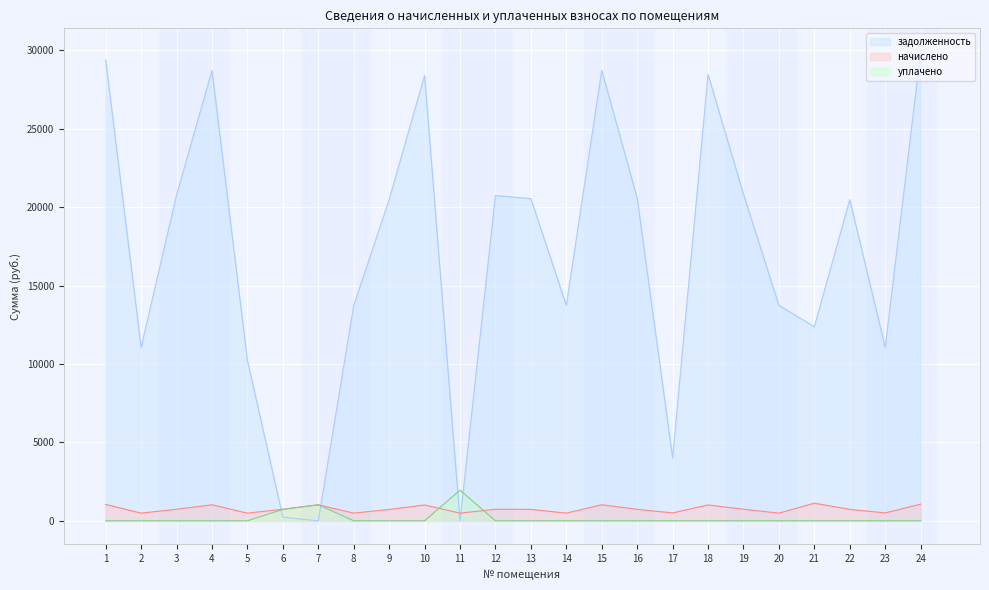

At which category is the sum across all series the highest?

24